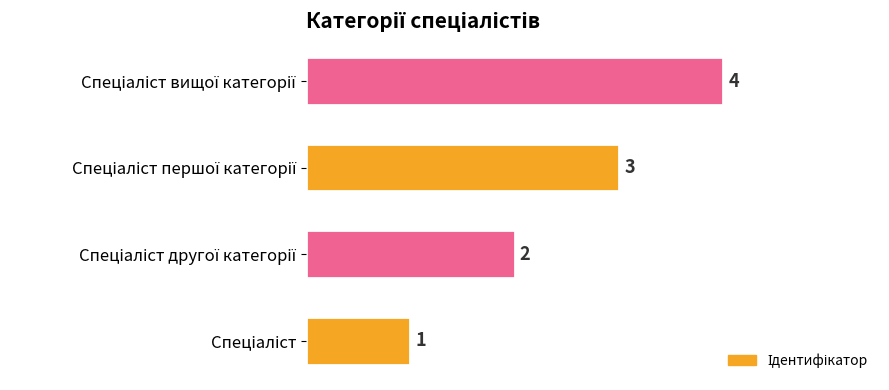

Are the bars horizontal?

Yes